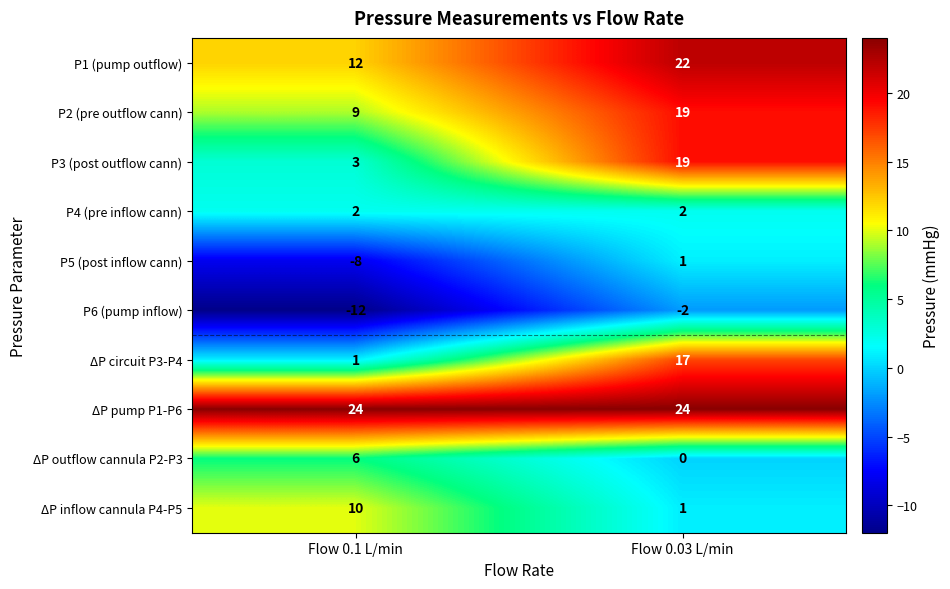

At which label is ΔP inflow cannula P4-P5 closest to 5?

Flow 0.03 L/min